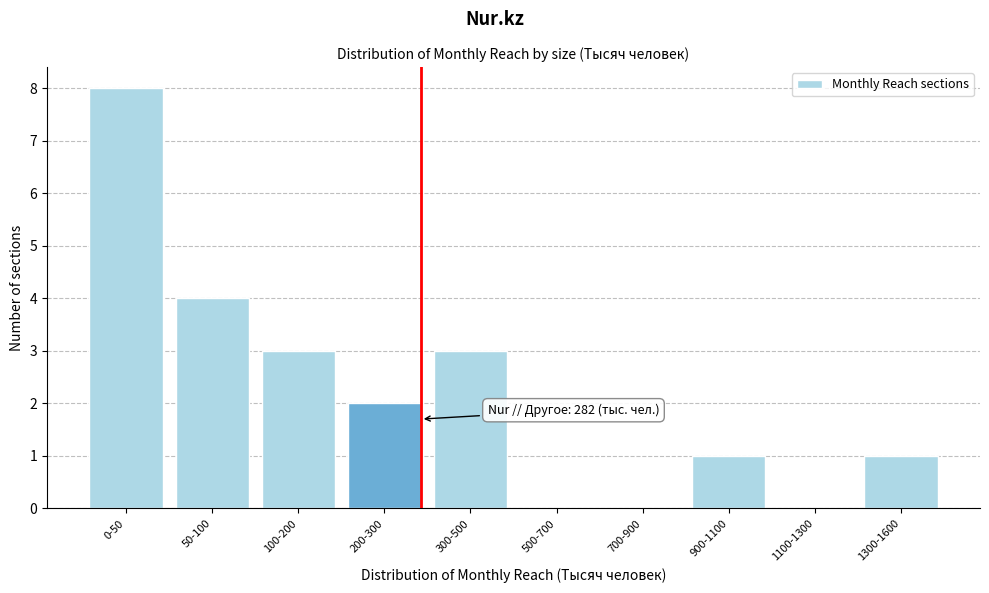

Reading left to right, extract all data points from this chart.

0-50=8	50-100=4	100-200=3	200-300=2	300-500=3	500-700=0	700-900=0	900-1100=1	1100-1300=0	1300-1600=1